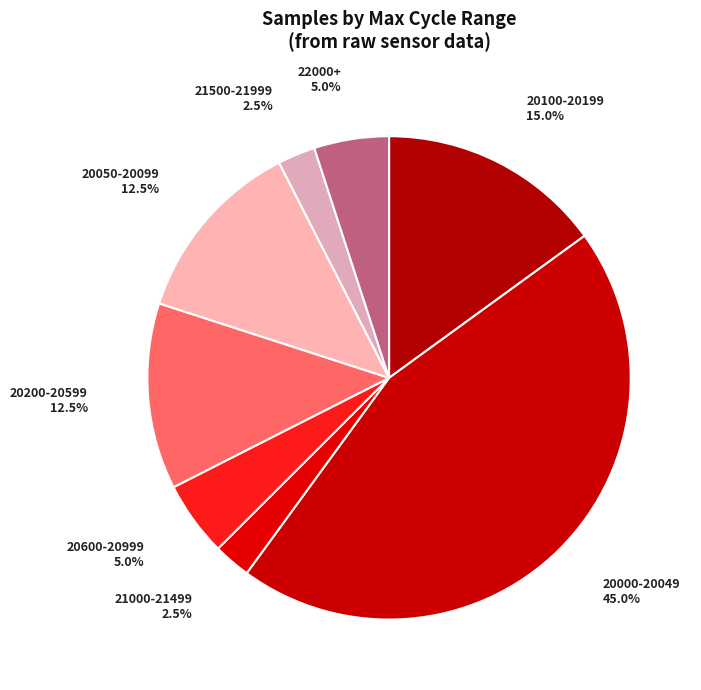

Do 21000-21499 and 20100-20199 together represent more than half of the pie?

No